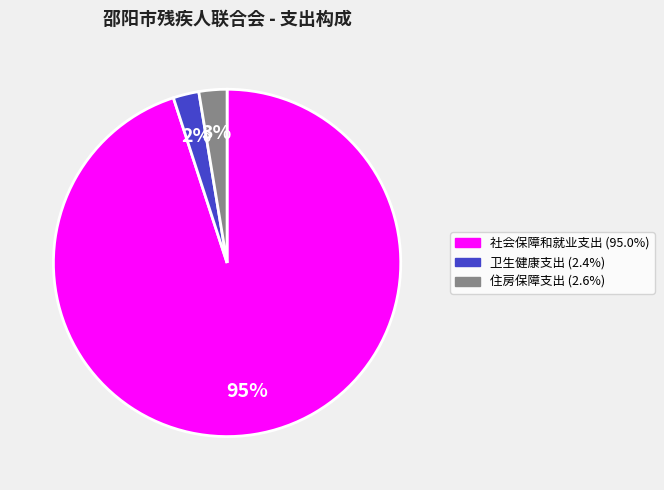

Do 社会保障和就业支出 and 住房保障支出 together represent more than half of the pie?

Yes